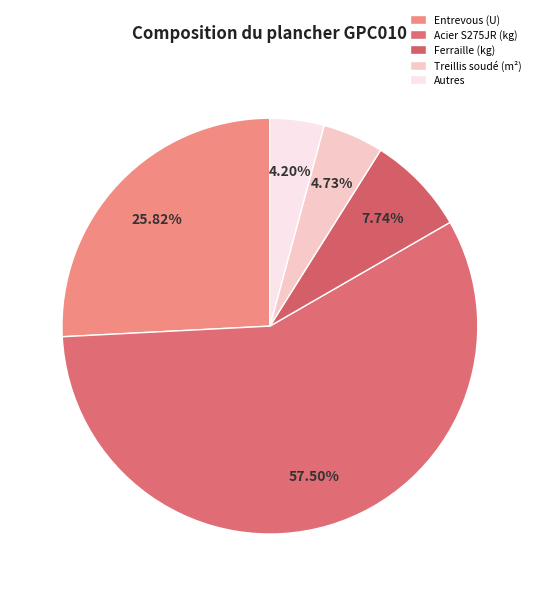

How many segments does this pie chart have?

5